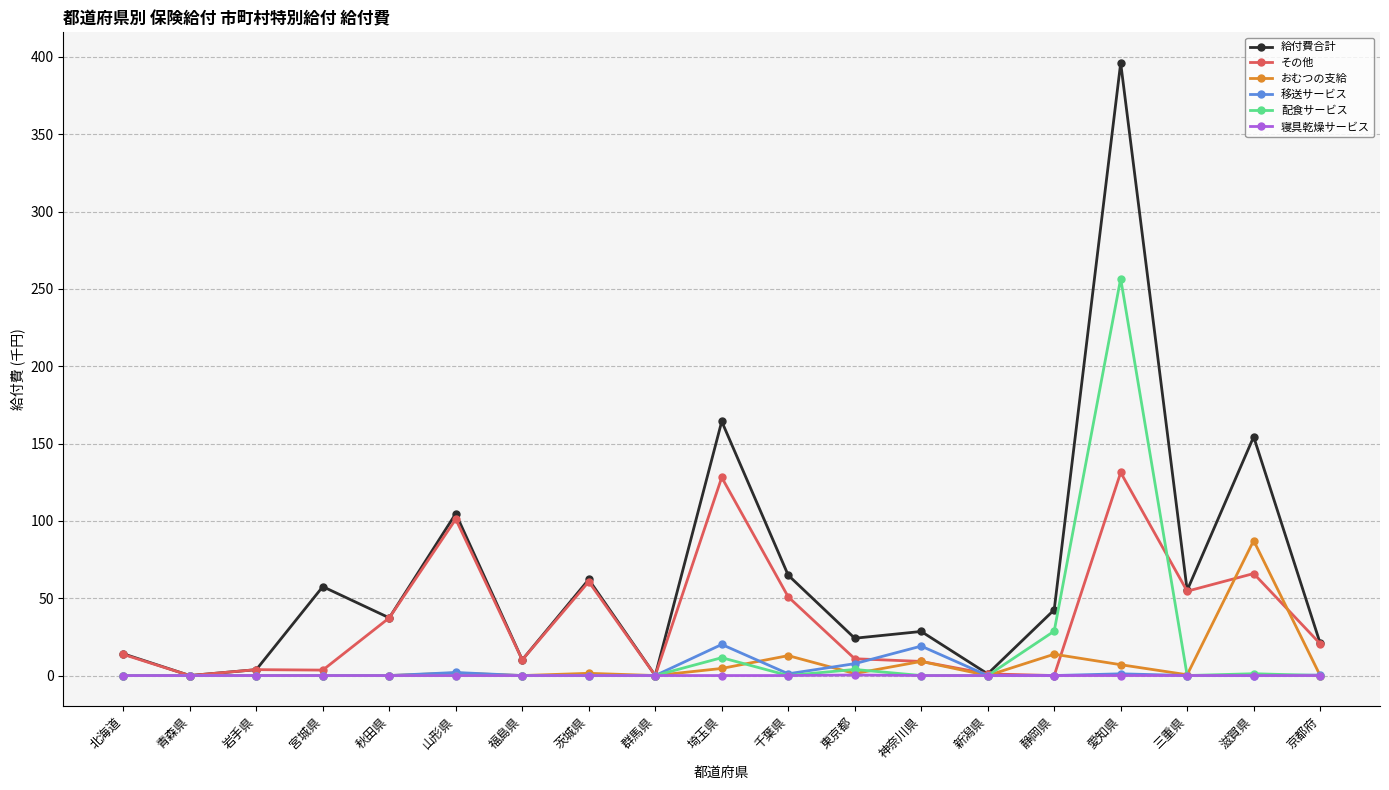

At how many categories does at least one series exceed 140?

3